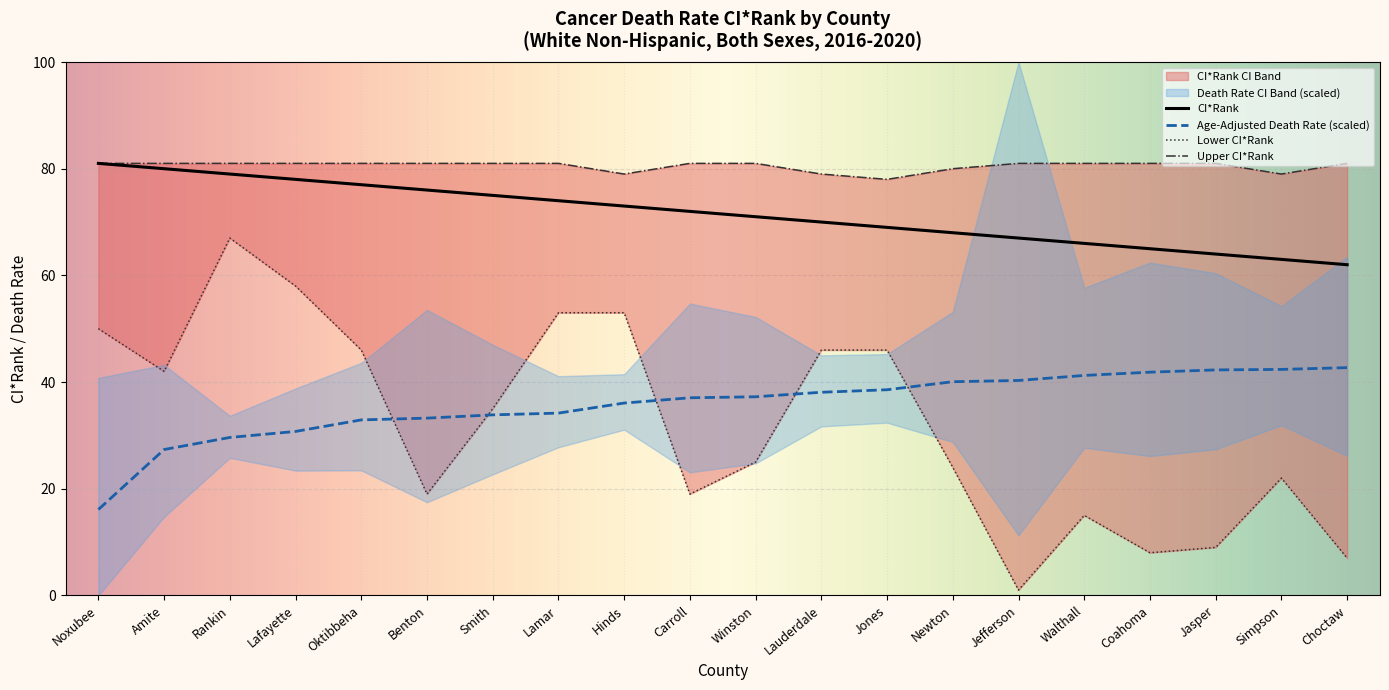

Reading left to right, list all the values displayed in this chart.

CI*Rank: Noxubee=81.0	Amite=80.0	Rankin=79.0	Lafayette=78.0	Oktibbeha=77.0	Benton=76.0	Smith=75.0	Lamar=74.0	Hinds=73.0	Carroll=72.0	Winston=71.0	Lauderdale=70.0	Jones=69.0	Newton=68.0	Jefferson=67.0	Walthall=66.0	Coahoma=65.0	Jasper=64.0	Simpson=63.0	Choctaw=62.0
Lower CI (CI*Rank): Noxubee=50.0	Amite=42.0	Rankin=67.0	Lafayette=58.0	Oktibbeha=46.0	Benton=19.0	Smith=35.0	Lamar=53.0	Hinds=53.0	Carroll=19.0	Winston=25.0	Lauderdale=46.0	Jones=46.0	Newton=24.0	Jefferson=1.0	Walthall=15.0	Coahoma=8.0	Jasper=9.0	Simpson=22.0	Choctaw=7.0
Upper CI (CI*Rank): Noxubee=81.0	Amite=81.0	Rankin=81.0	Lafayette=81.0	Oktibbeha=81.0	Benton=81.0	Smith=81.0	Lamar=81.0	Hinds=79.0	Carroll=81.0	Winston=81.0	Lauderdale=79.0	Jones=78.0	Newton=80.0	Jefferson=81.0	Walthall=81.0	Coahoma=81.0	Jasper=81.0	Simpson=79.0	Choctaw=81.0
Age-Adjusted Death Rate: Noxubee=16.1	Amite=27.4	Rankin=29.6	Lafayette=30.7	Oktibbeha=32.9	Benton=33.2	Smith=33.9	Lamar=34.2	Hinds=36.1	Carroll=37.1	Winston=37.2	Lauderdale=38.1	Jones=38.6	Newton=40.1	Jefferson=40.3	Walthall=41.2	Coahoma=41.9	Jasper=42.3	Simpson=42.4	Choctaw=42.7